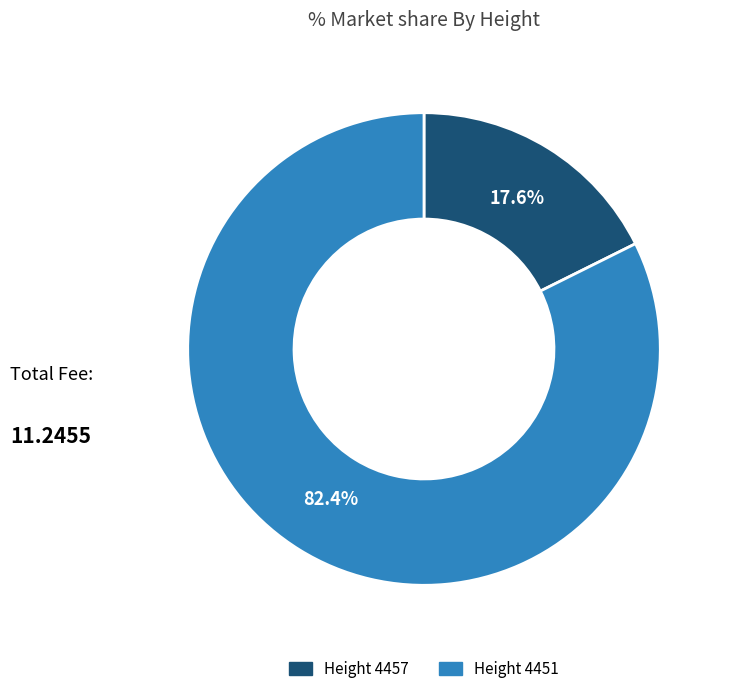

What is the smallest slice in the pie chart?

Height 4457